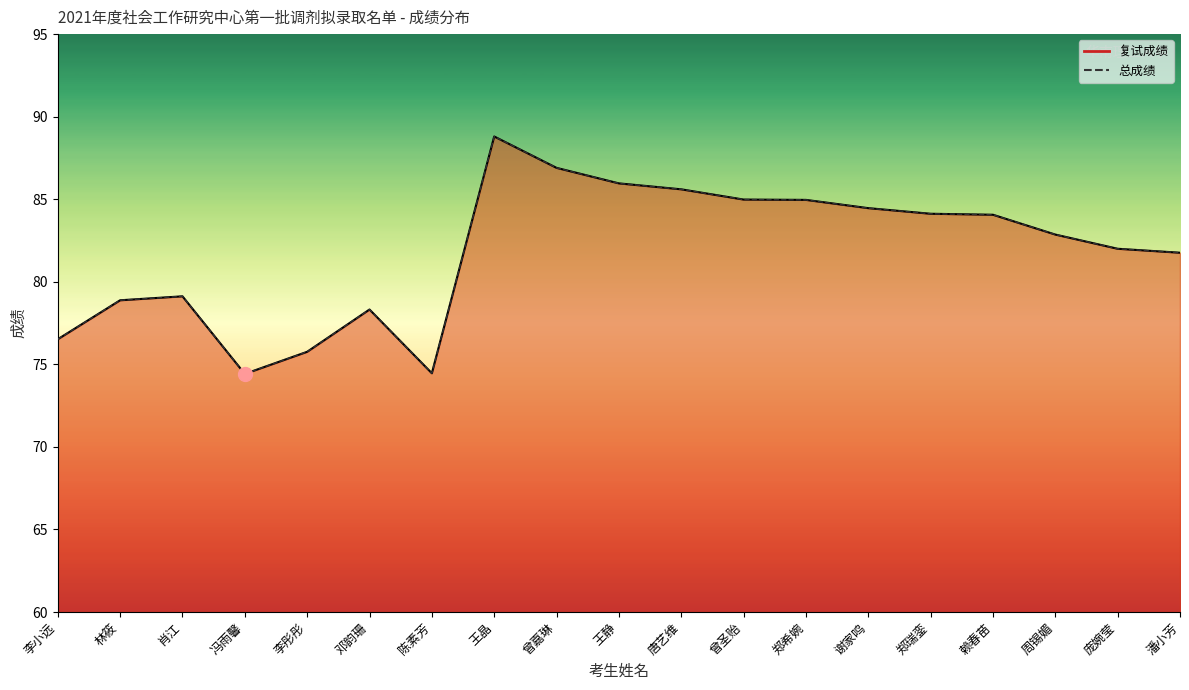

What is the difference between the maximum and second lowest values in the 总成绩 series?

14.3